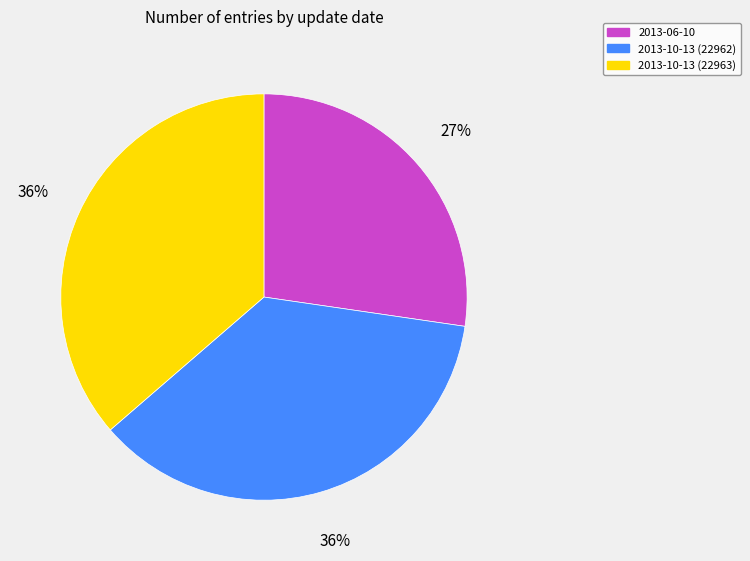

Does 2013-10-13 (22962) account for over 50% of the chart?

No